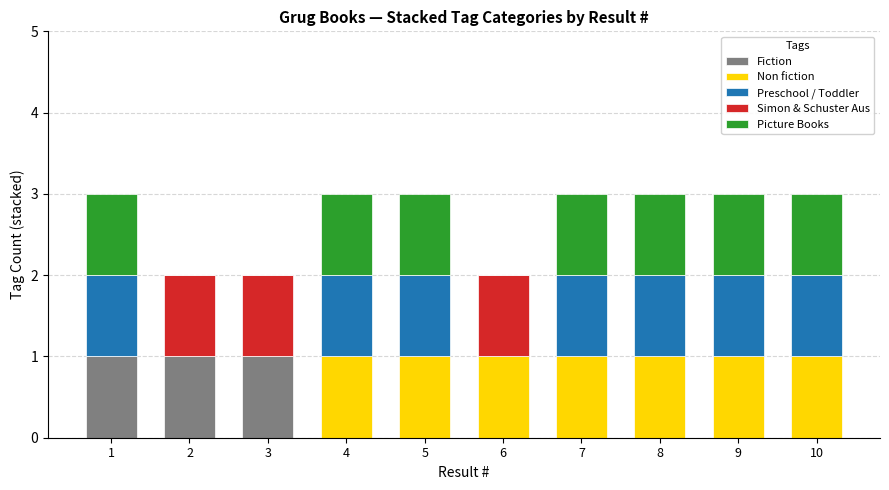

The value of Fiction at 1 is 2. True or false?

False